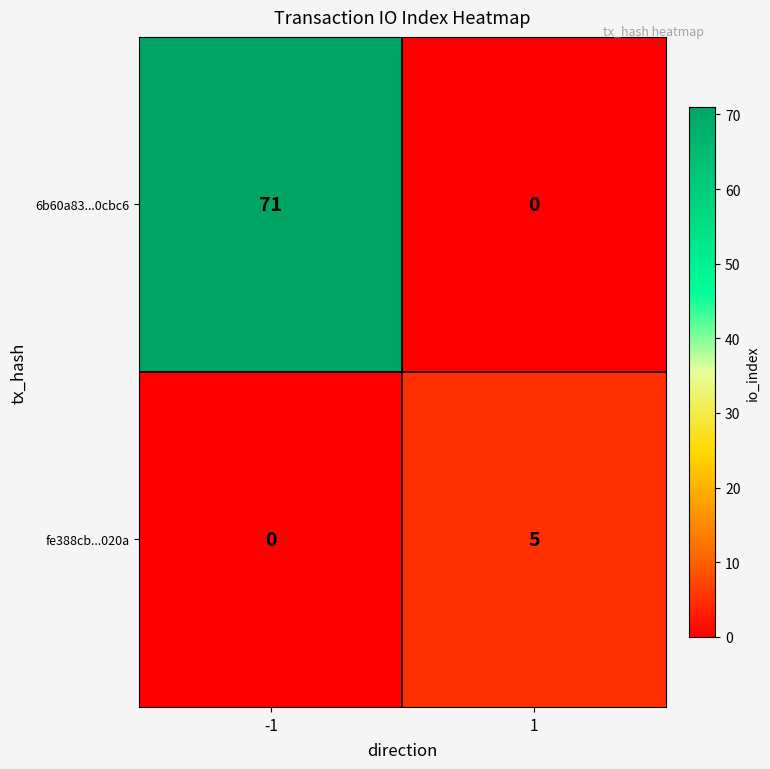

Reading left to right, transcribe all the data shown in this chart.

6b60a83...0cbc6: -1=71	1=0
fe388cb...020a: -1=0	1=5